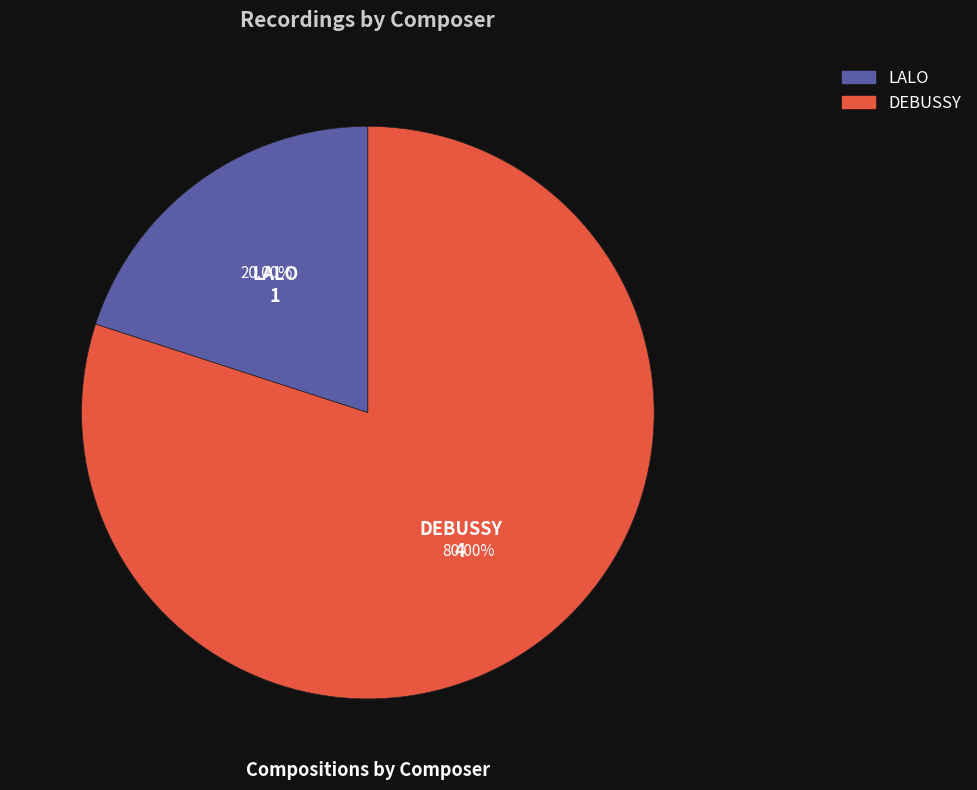

The DEBUSSY slice represents 70% of the pie. True or false?

False